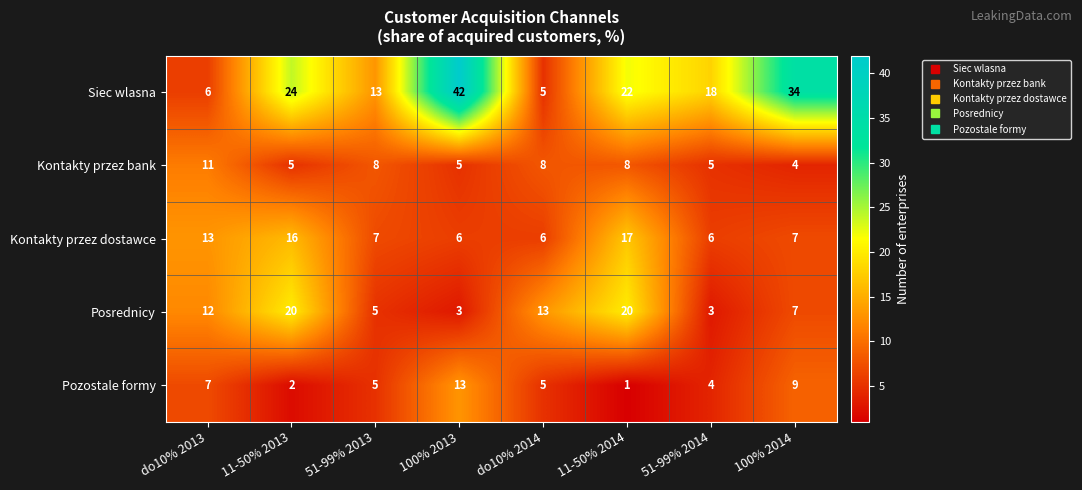

True or false: Siec wlasna has a value of 18 at 51-99% 2014.

True